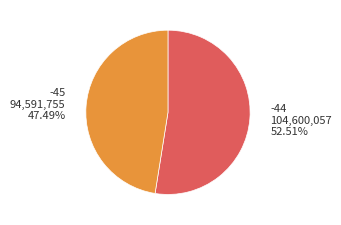

Is there a majority slice in this chart?

Yes